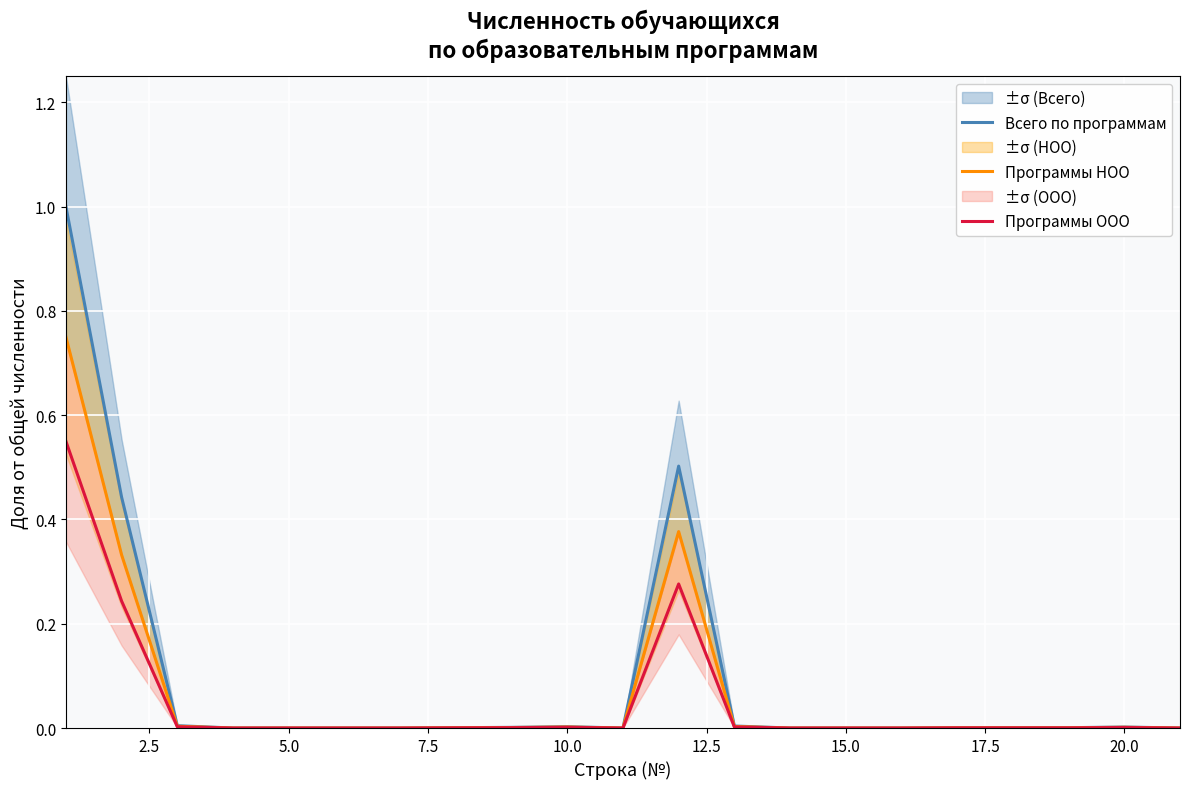

True or false: Всего по программам has a value of 0.0 at 10.0.

True